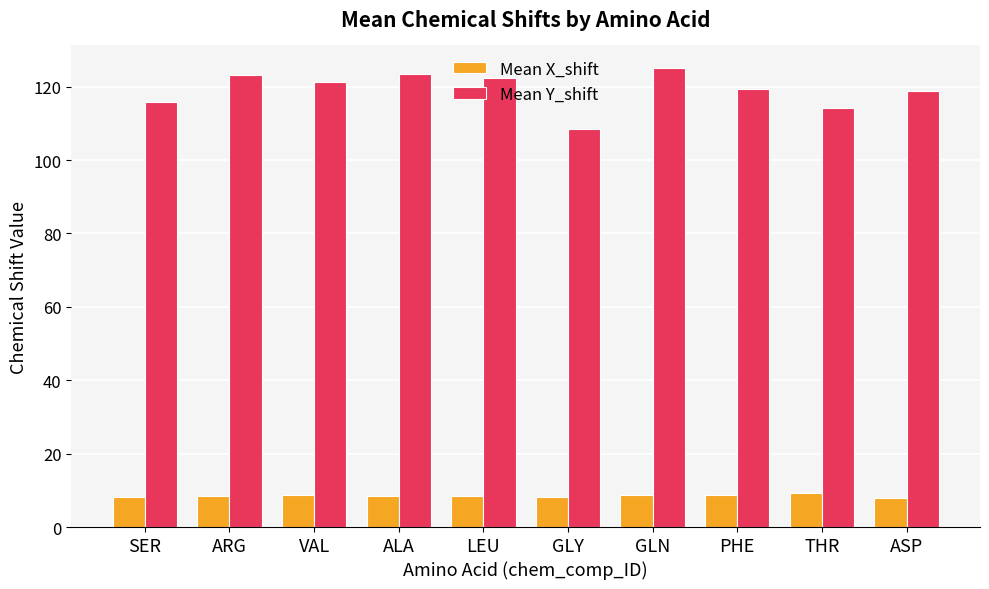

Where does the Mean Y_shift series first go above 121?

ARG